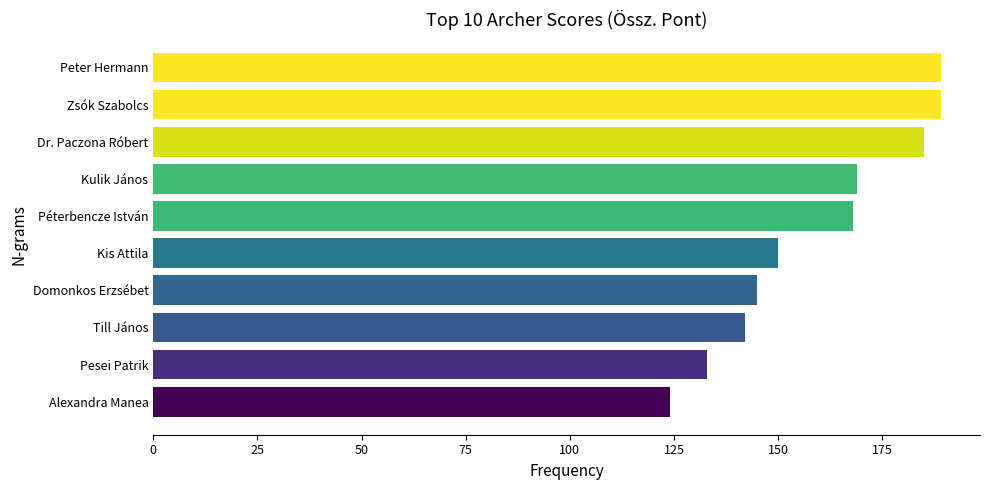

What value does the data have at Peter Hermann?

189